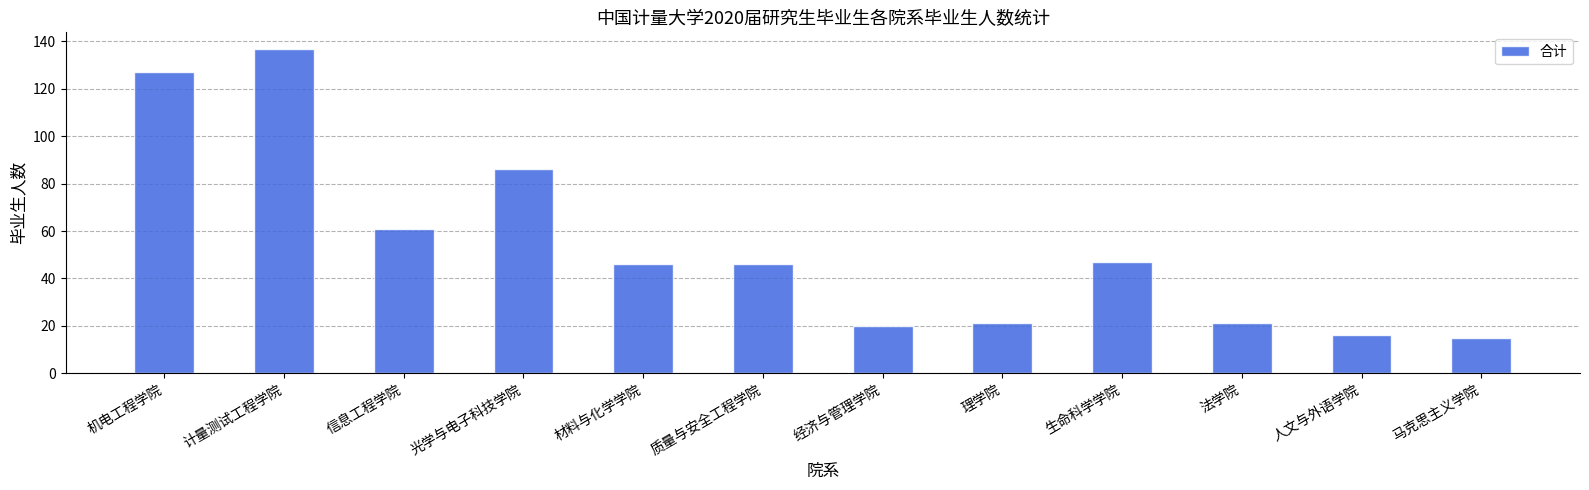

What value does the data have at 材料与化学学院?

46